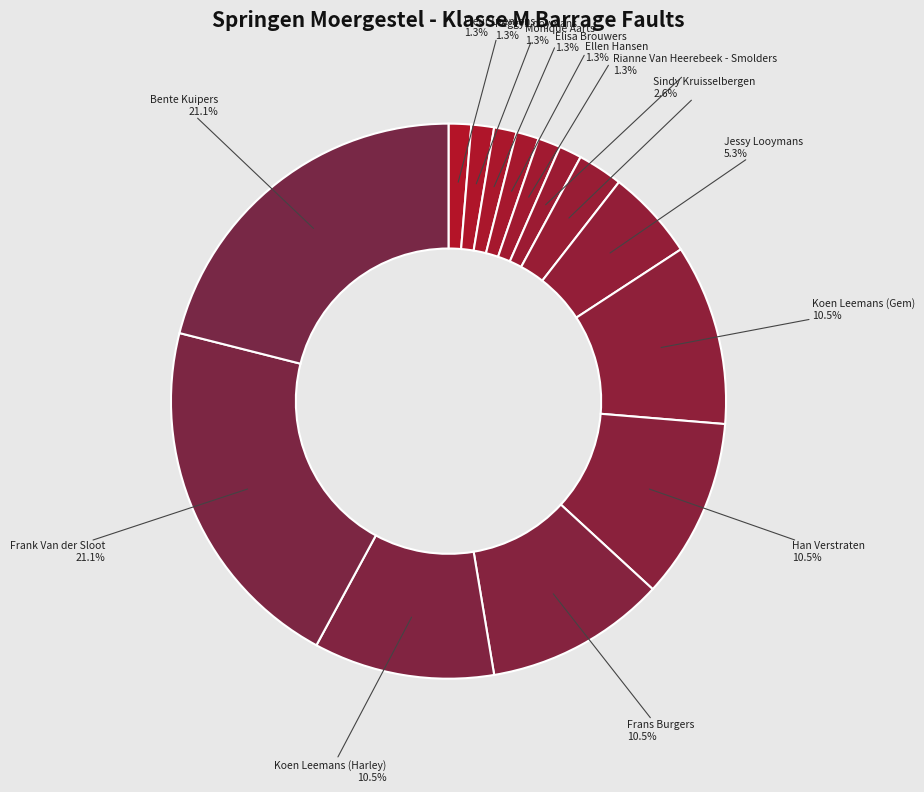

Is there a majority slice in this chart?

No